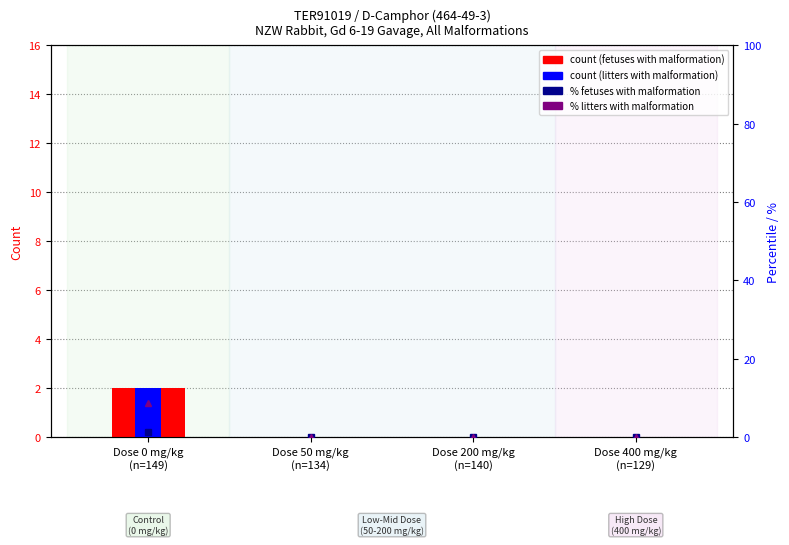

What is the average value of the count (litters) series?

0.5